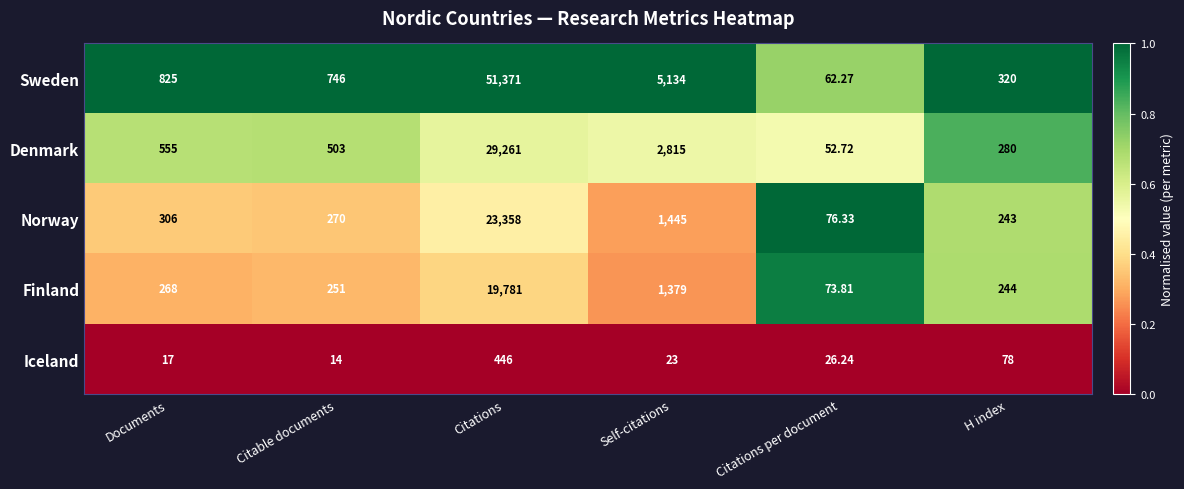

List the series in order of their peak value, lowest first.

Iceland, Finland, Norway, Denmark, Sweden